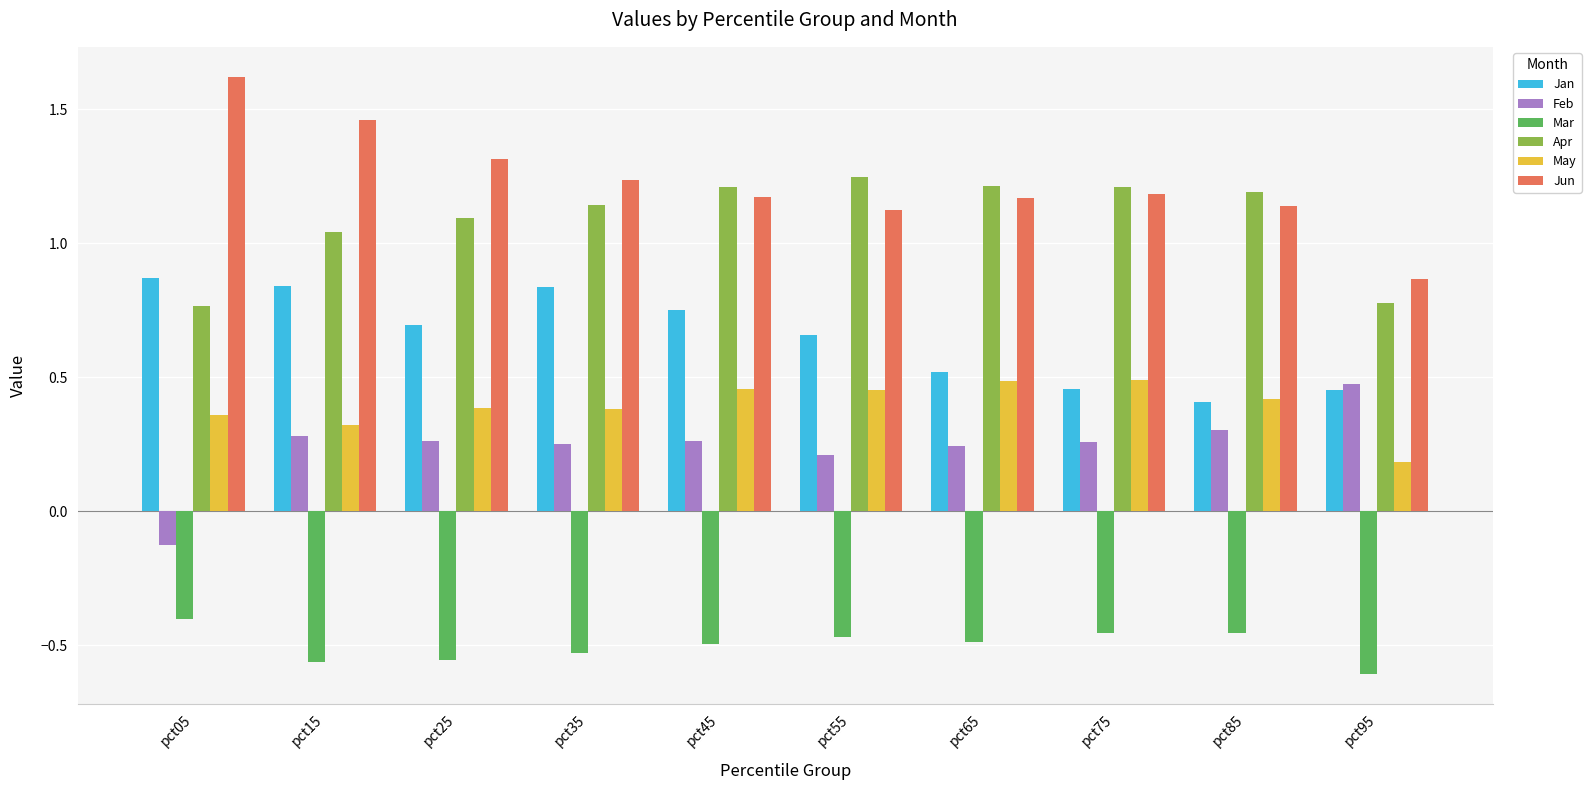

What is the average value of the Jan series?

0.6